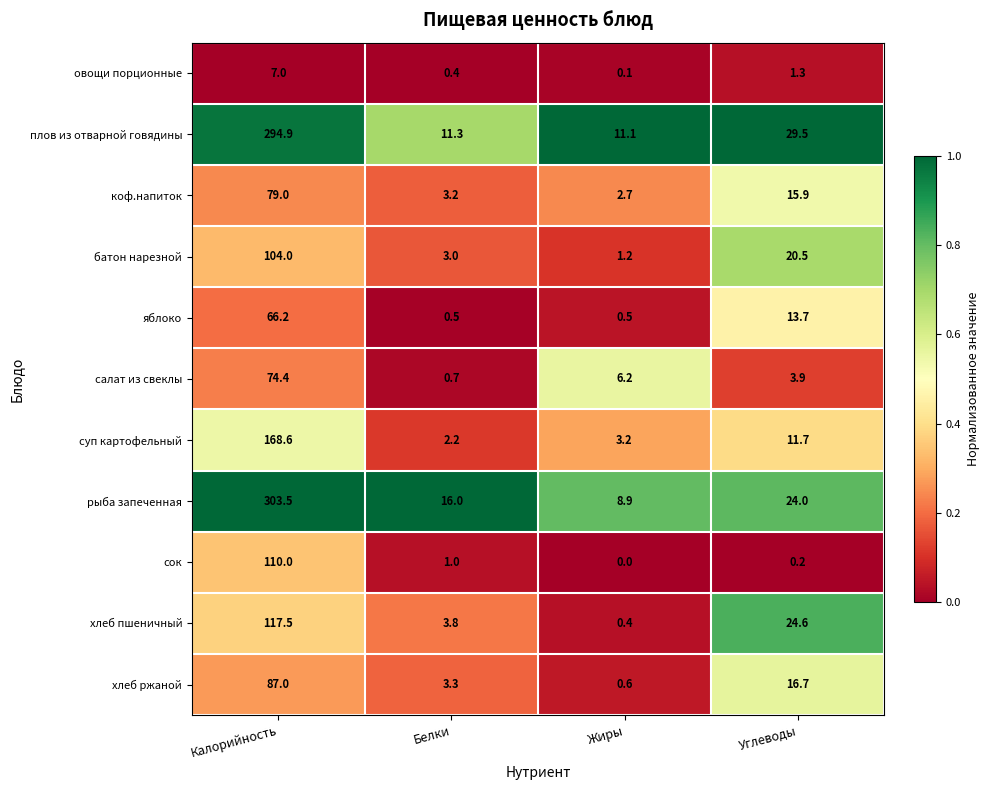

The суп картофельный series shows 5.0 at Жиры. True or false?

False